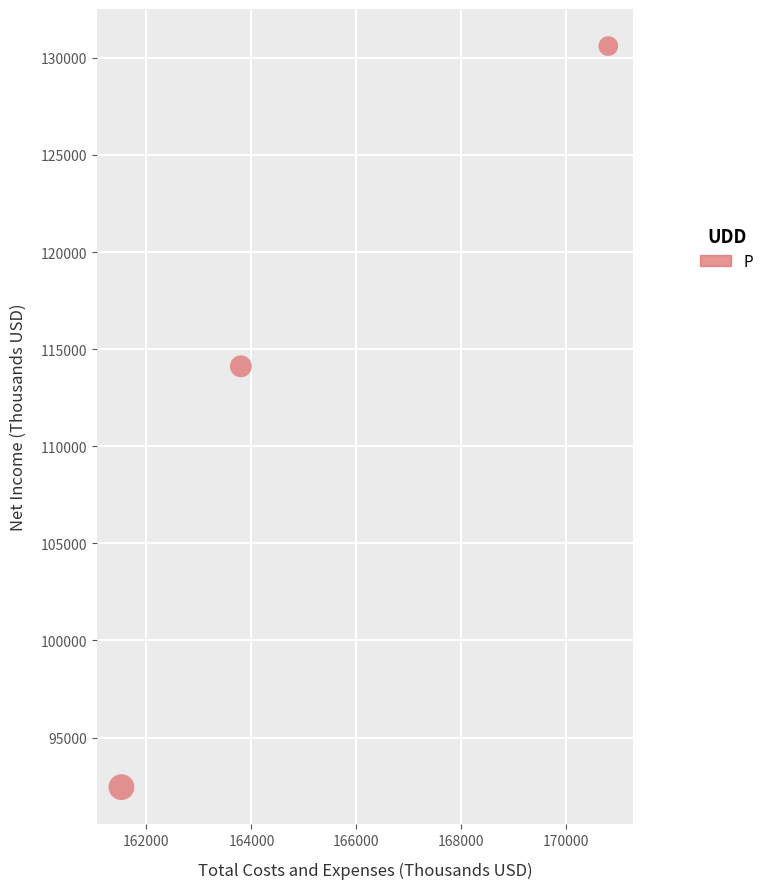

What is the range of Y values (max minus min)?

38158